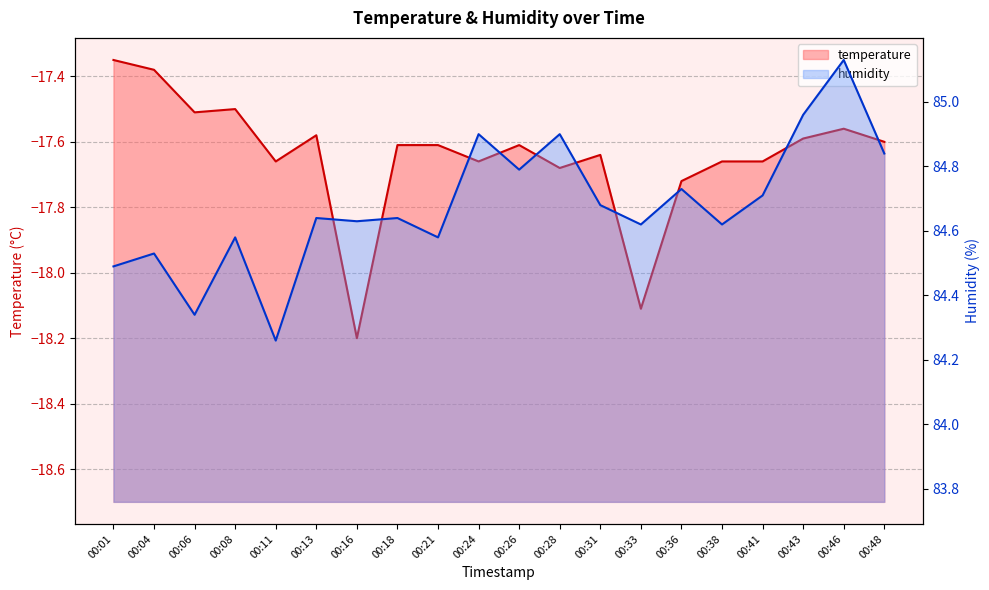

At which category is the sum across all series the highest?

00:46